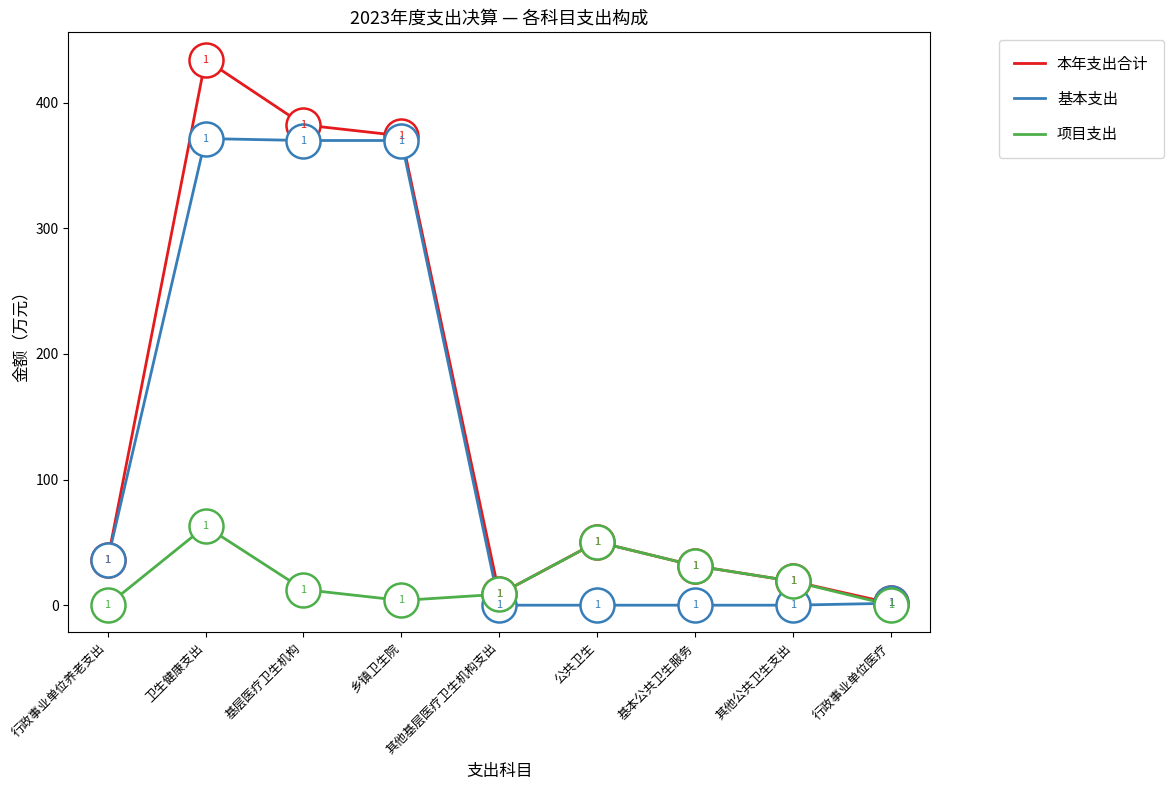

Between 基本公共卫生服务 and 行政事业单位医疗, which series saw the biggest shift?

项目支出